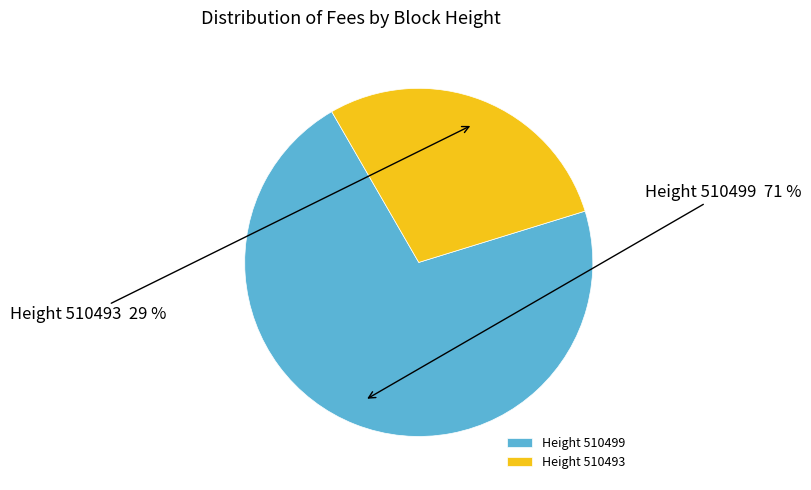

The Height 510499 slice represents 58% of the pie. True or false?

False